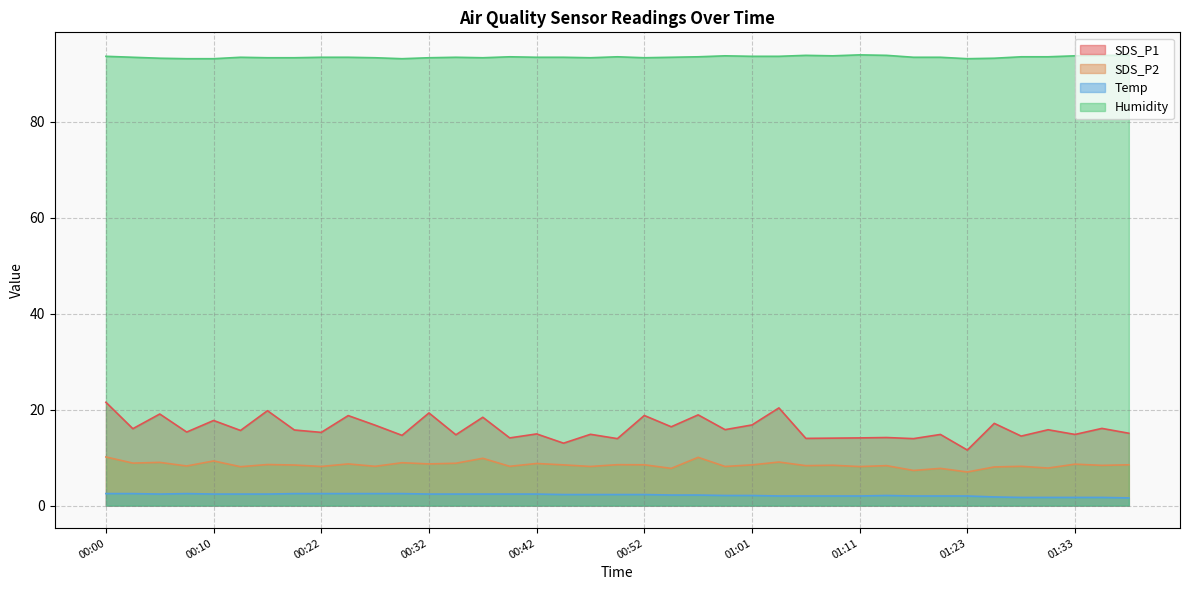

True or false: SDS_P1 and Temp cross at least once.

False